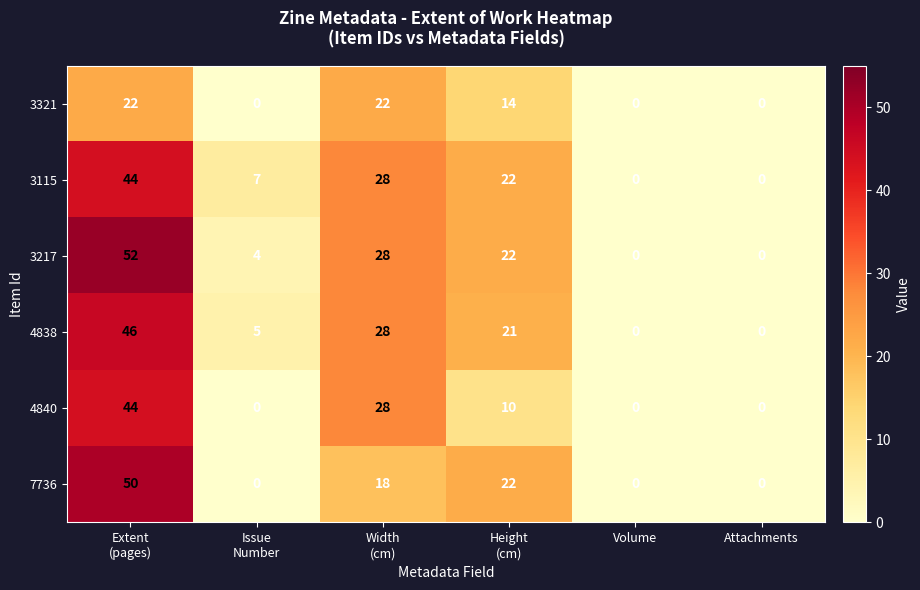

What is the sum of all 3321 values?

58